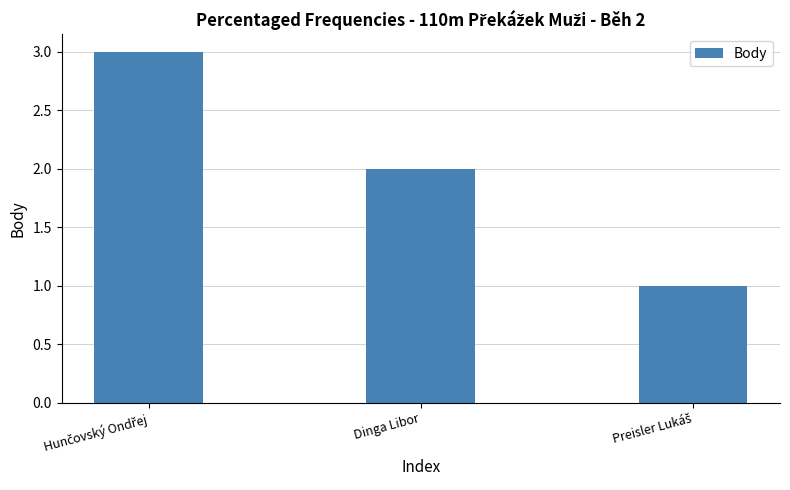

Reading left to right, transcribe all the data shown in this chart.

3	2	1